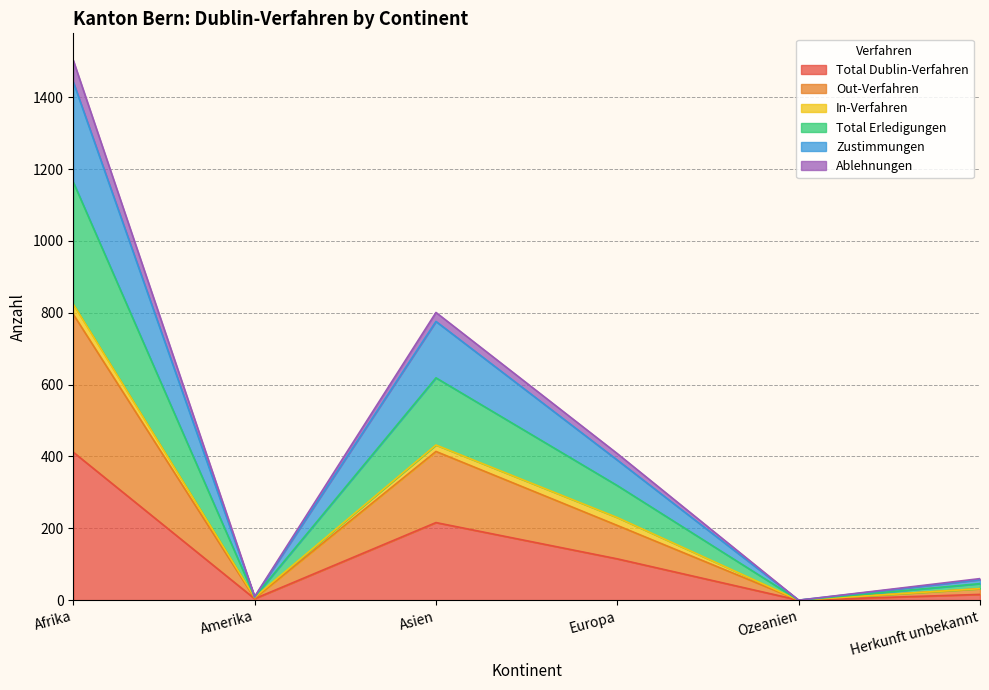

What is the label of the 6th point from the left?

Herkunft unbekannt